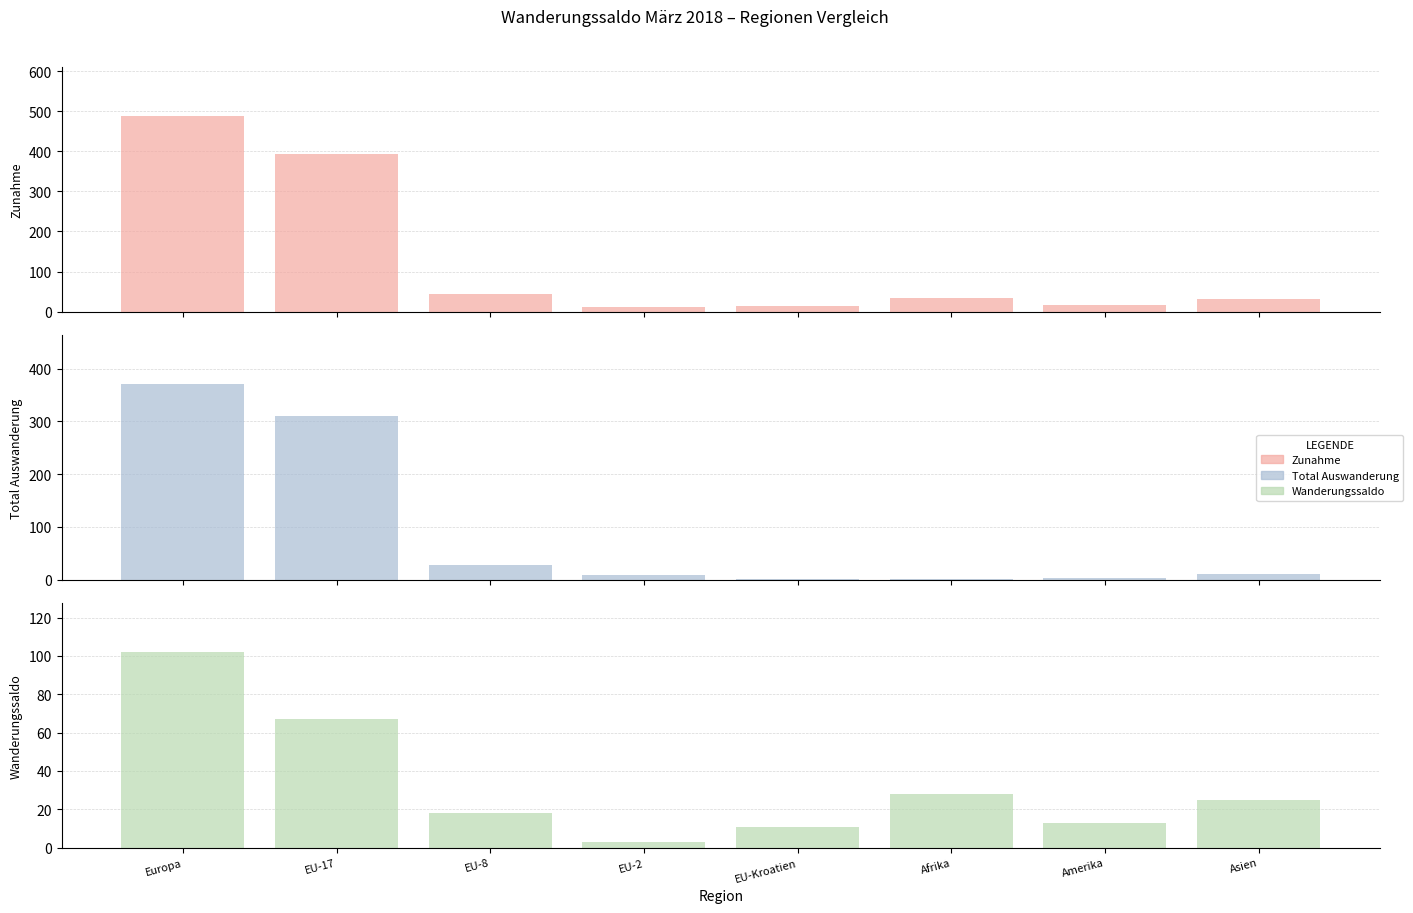

How many categories are shown in the chart?

8